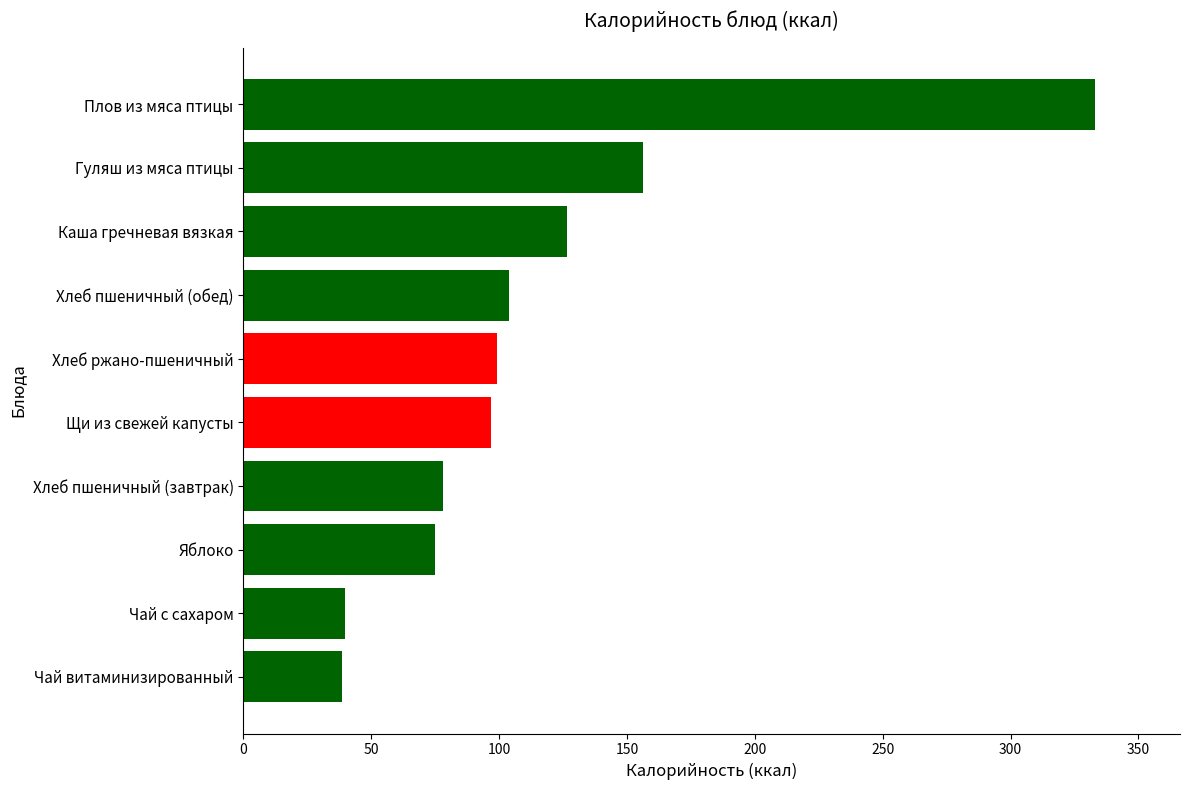

The chart shows a value of 200.3 at Каша гречневая вязкая. True or false?

False